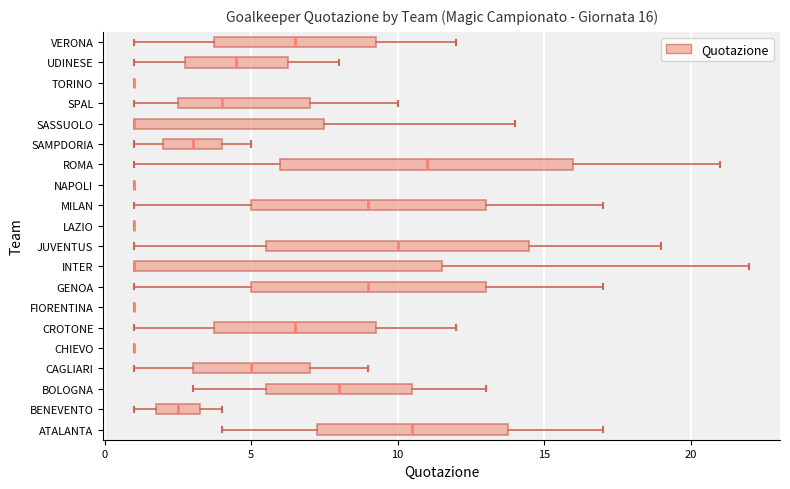

Which box is the widest, from its left edge to its right edge?

INTER